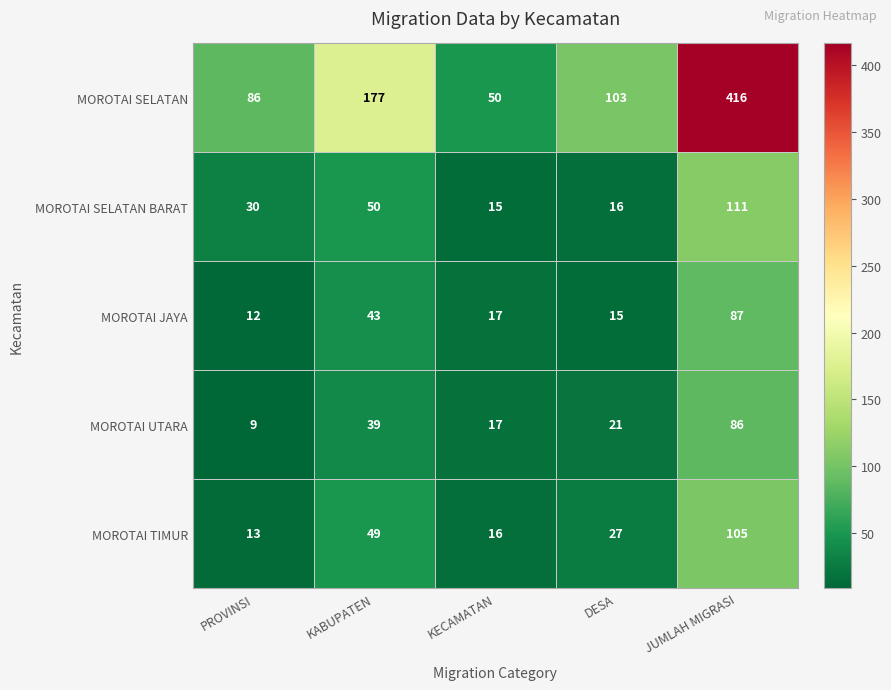

Which label corresponds to the smallest value in the chart?

PROVINSI